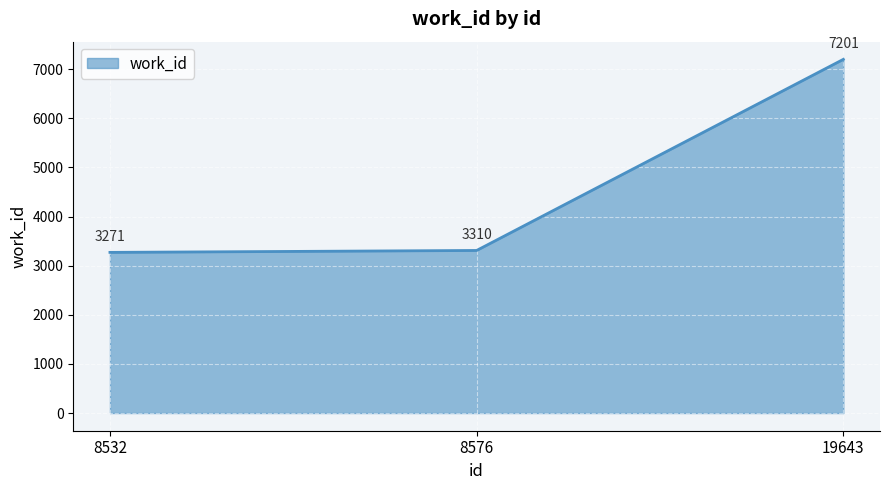

List the labels in order of value, smallest first.

8532, 8576, 19643